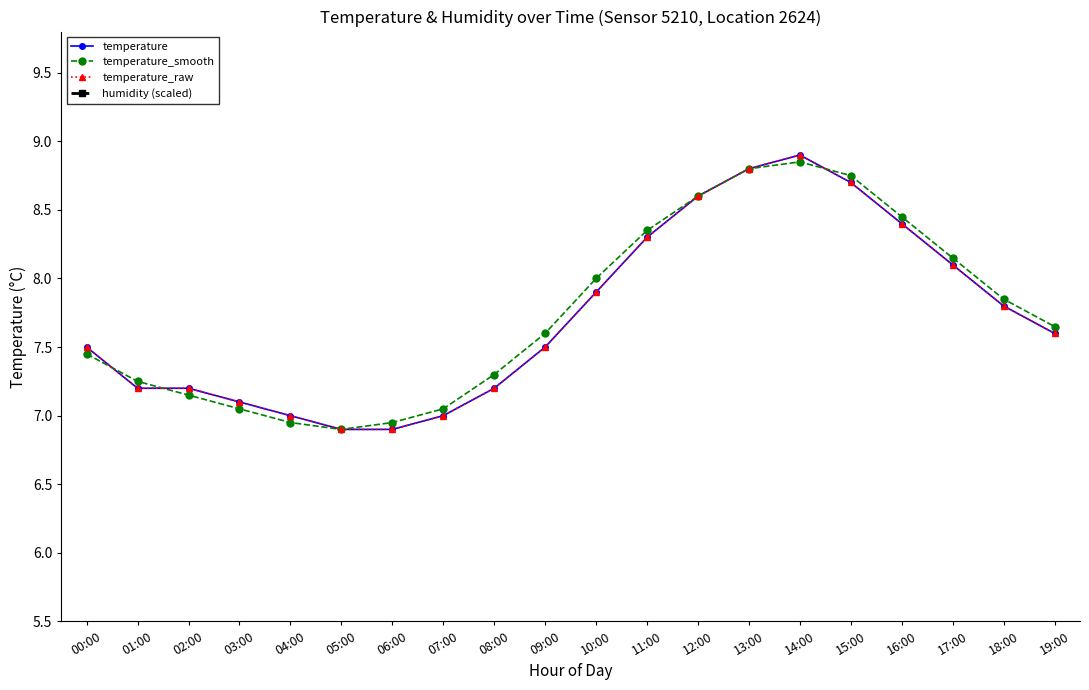

Which category has the highest value across all series?

00:00